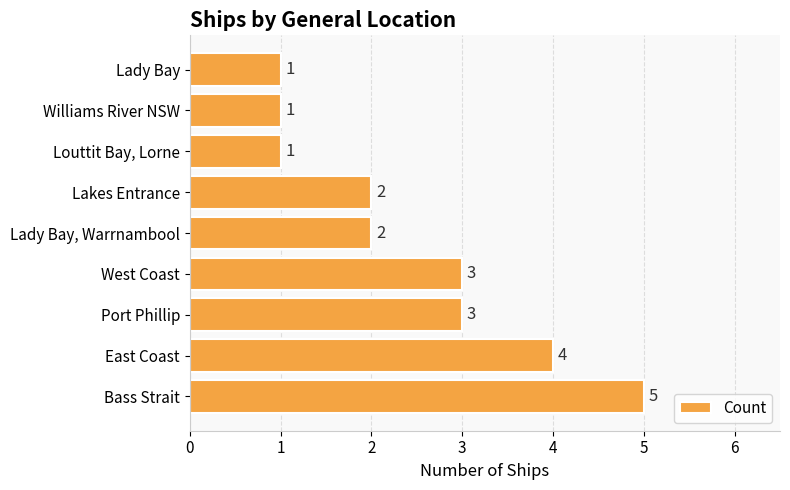

Which label corresponds to the largest value in the chart?

Bass Strait